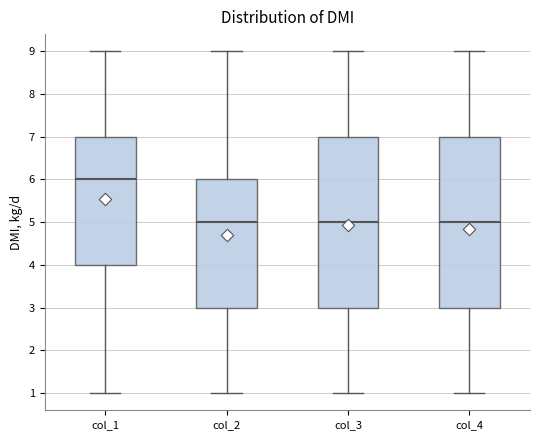

Which box has the highest median line?

col_1